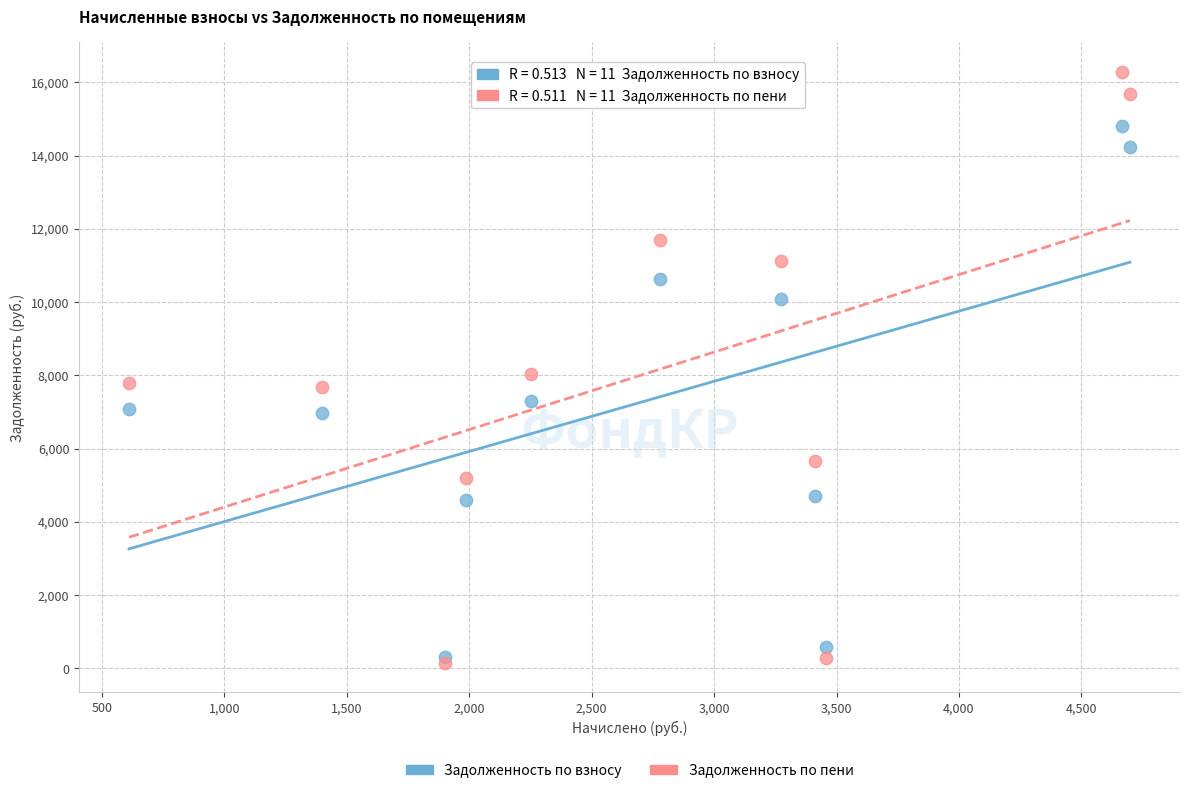

Which series contains the highest Y value?

Задолженность по пени